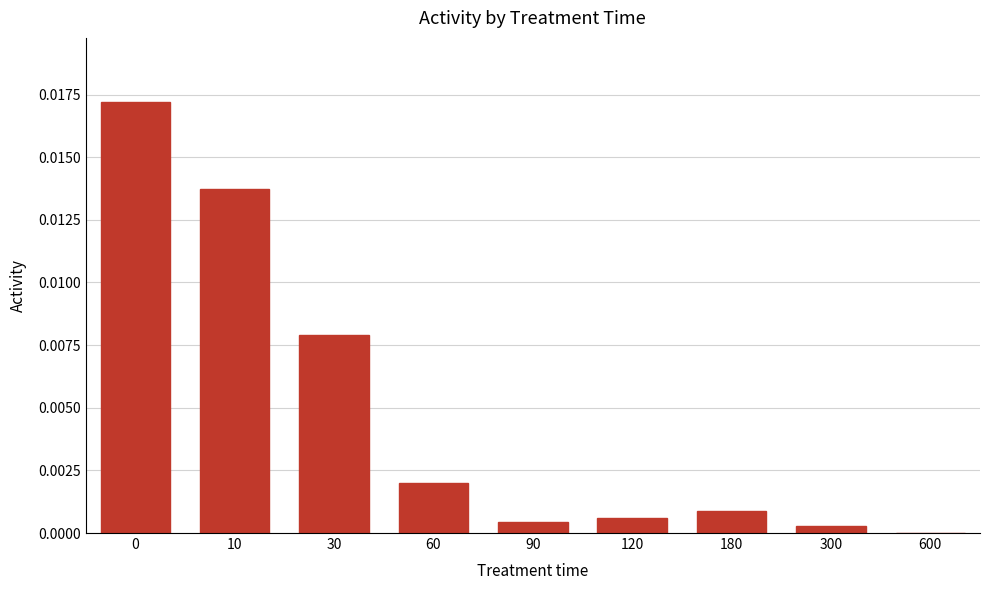

True or false: the data shows 0.0 at 30.

True